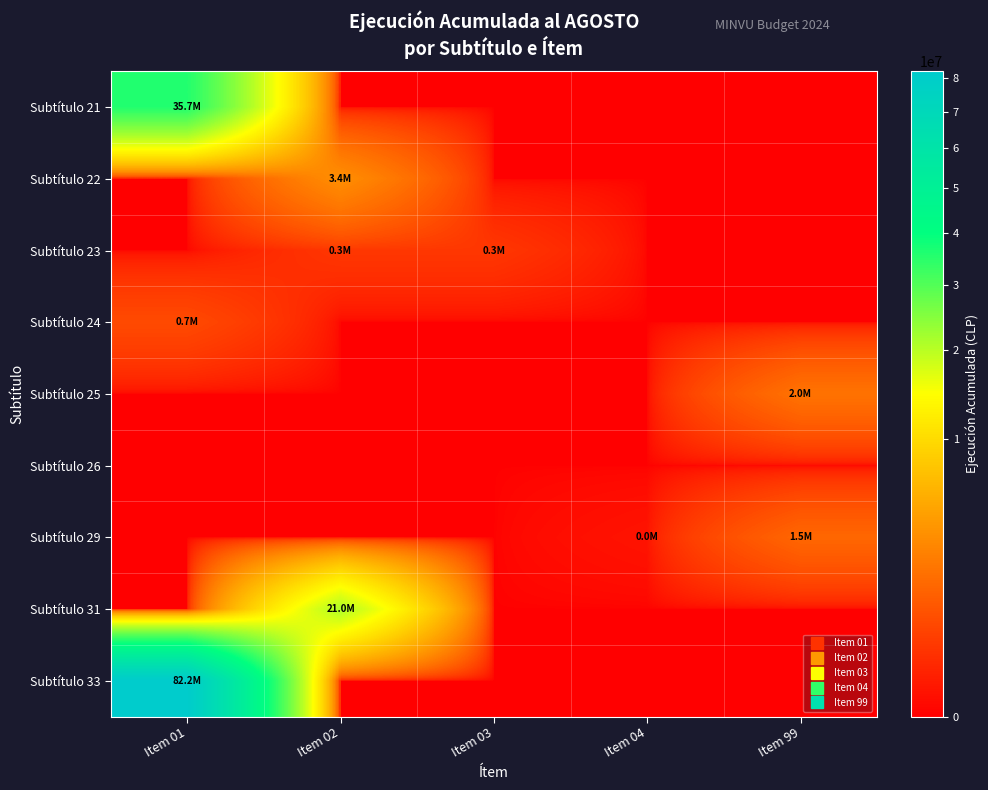

Which series has the largest total across all categories?

Subtítulo 33